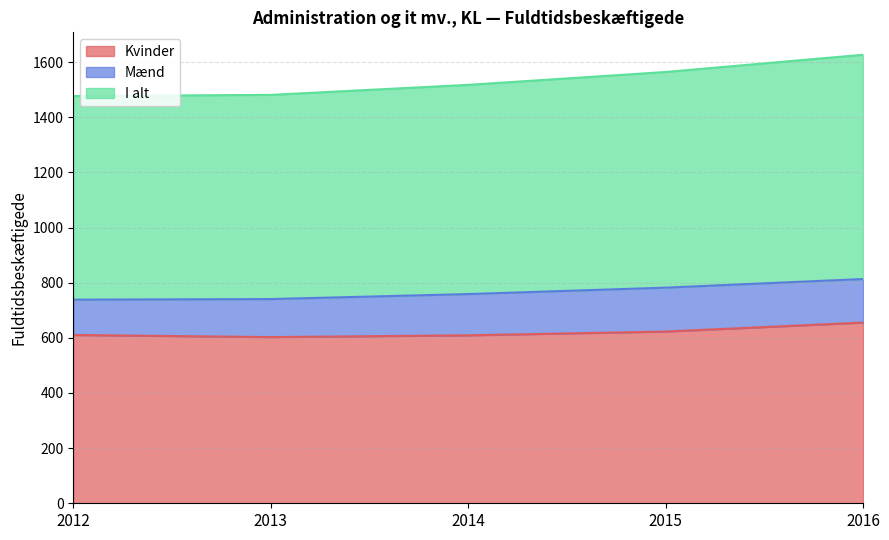

What value does the Kvinder series have at 2016?

655.4